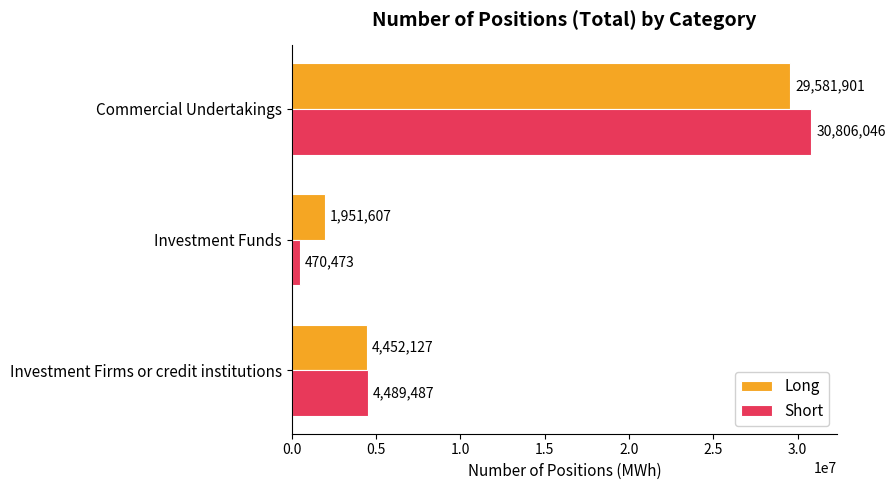

What is the difference between the highest and lowest values at Investment Firms or credit institutions?

37360